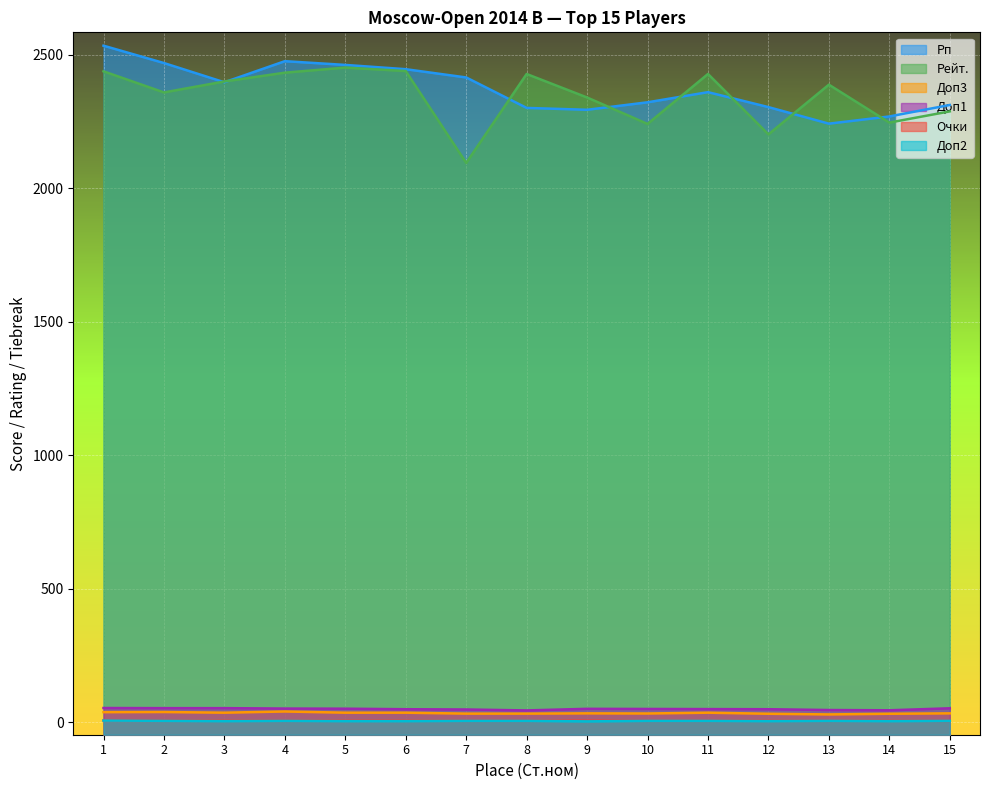

What is the minimum value for Доп2?

4.0